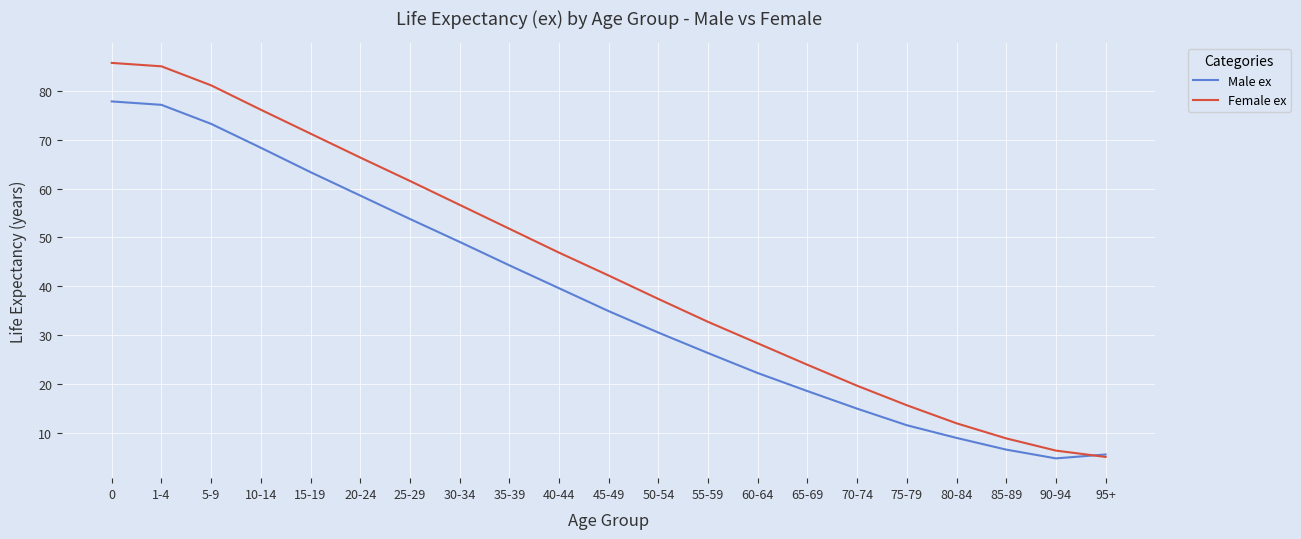

Count the number of categories in the chart.

21